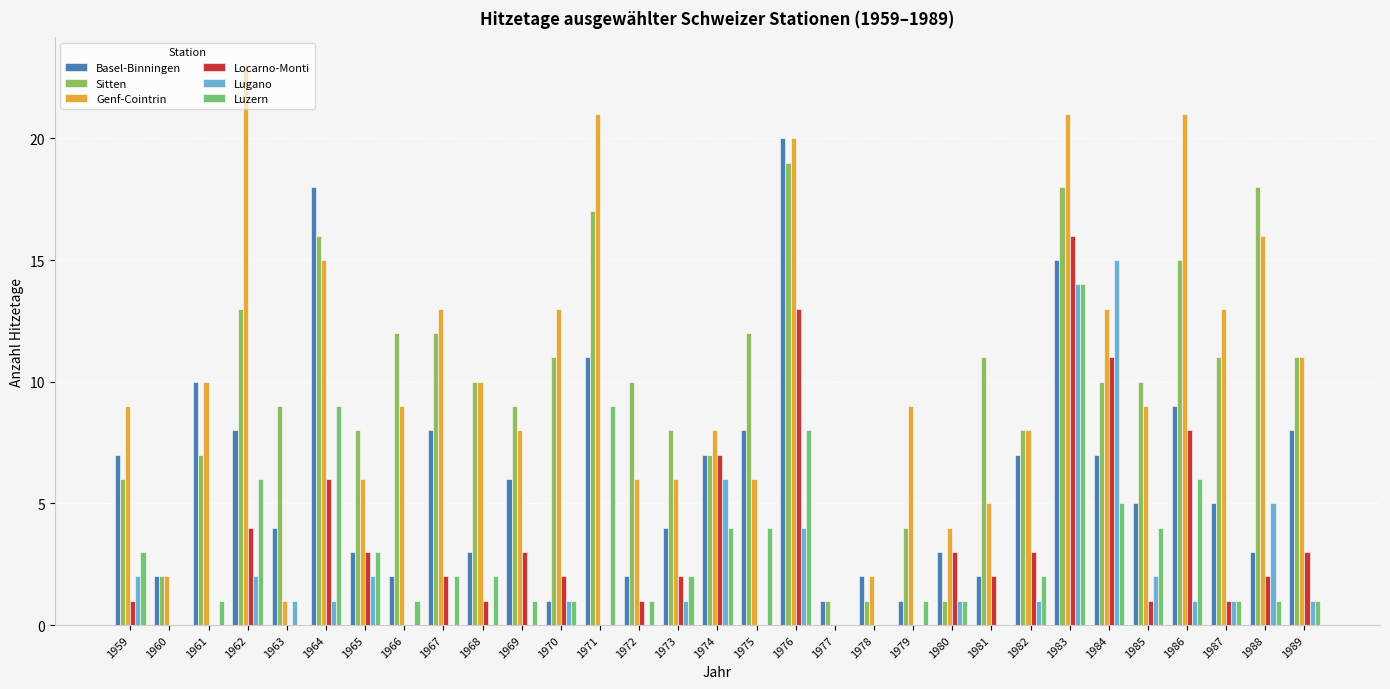

Is it true that Genf-Cointrin equals 16 at 1985?

False